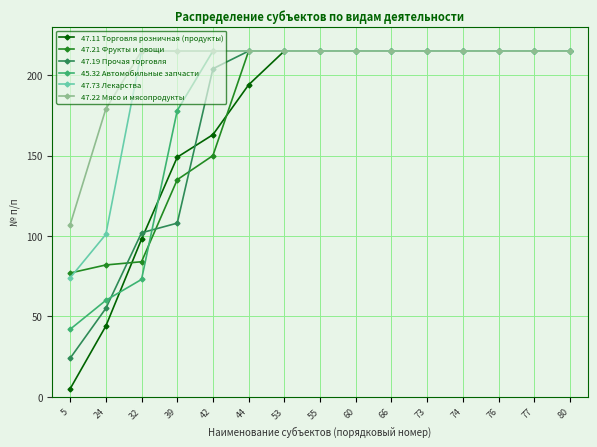

What is the total value across all series at 74?

1290